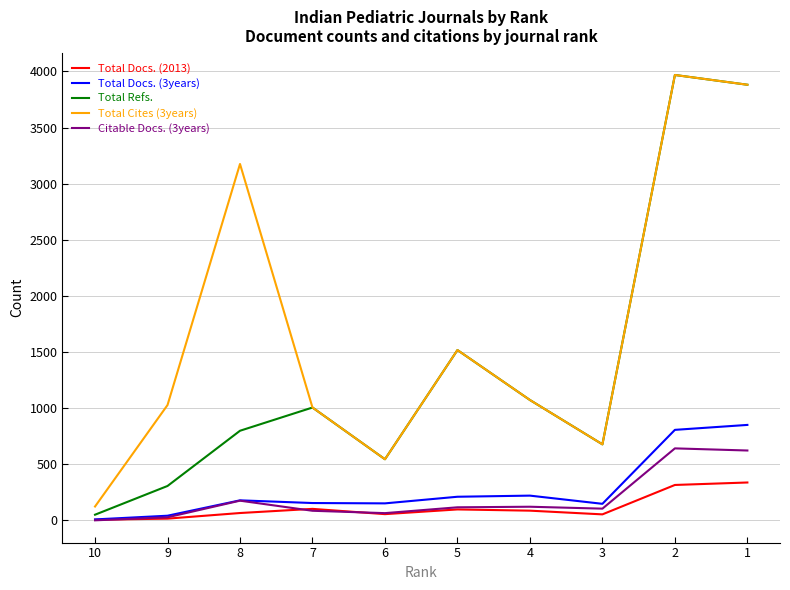

Reading left to right, list all the values displayed in this chart.

Total Docs. (2013): 10=5	9=15	8=65	7=102	6=55	5=97	4=86	3=53	2=315	1=337
Total Docs. (3years): 10=8	9=41	8=178	7=154	6=151	5=210	4=220	3=147	2=806	1=850
Total Refs.: 10=50	9=306	8=798	7=1005	6=544	5=1517	4=1072	3=677	2=3968	1=3881
Total Cites (3years): 10=123	9=1027	8=3175	7=1005	6=544	5=1517	4=1072	3=677	2=3968	1=3881
Citable Docs. (3years): 10=0	9=27	8=175	7=85	6=64	5=116	4=121	3=104	2=641	1=622